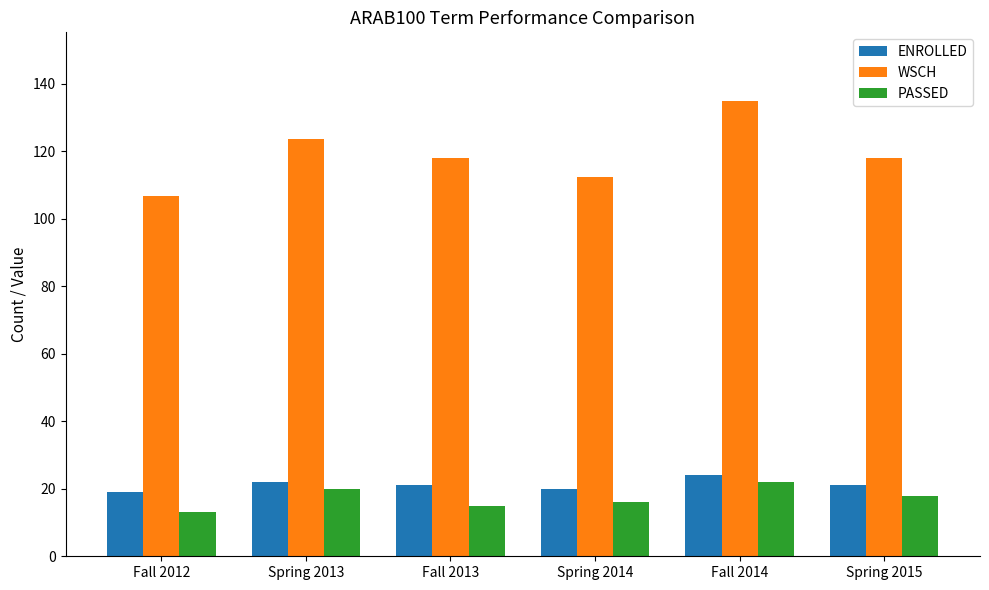

What is the sum of the WSCH values at Fall 2014 and Fall 2013?

253.1